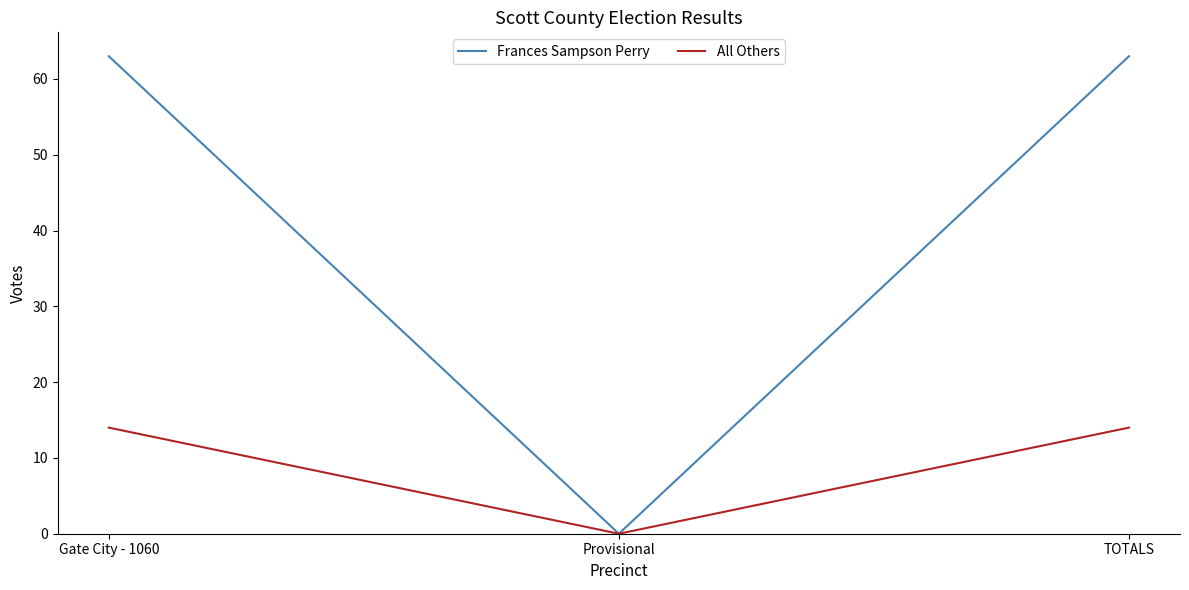

What are all the series names shown in the legend?

Frances Sampson Perry, All Others